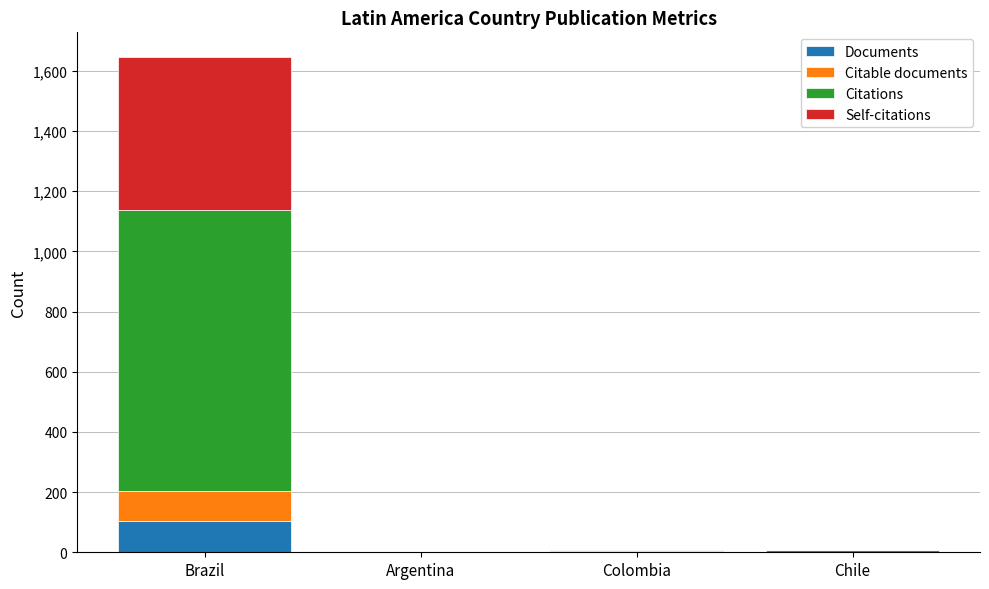

What is the sum of all Documents values?

108